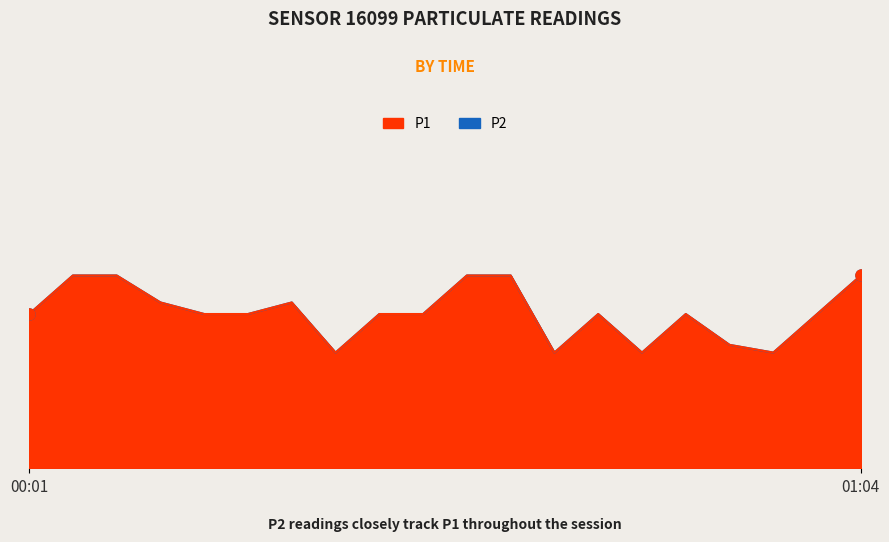

What are all the series names shown in the legend?

P1, P2